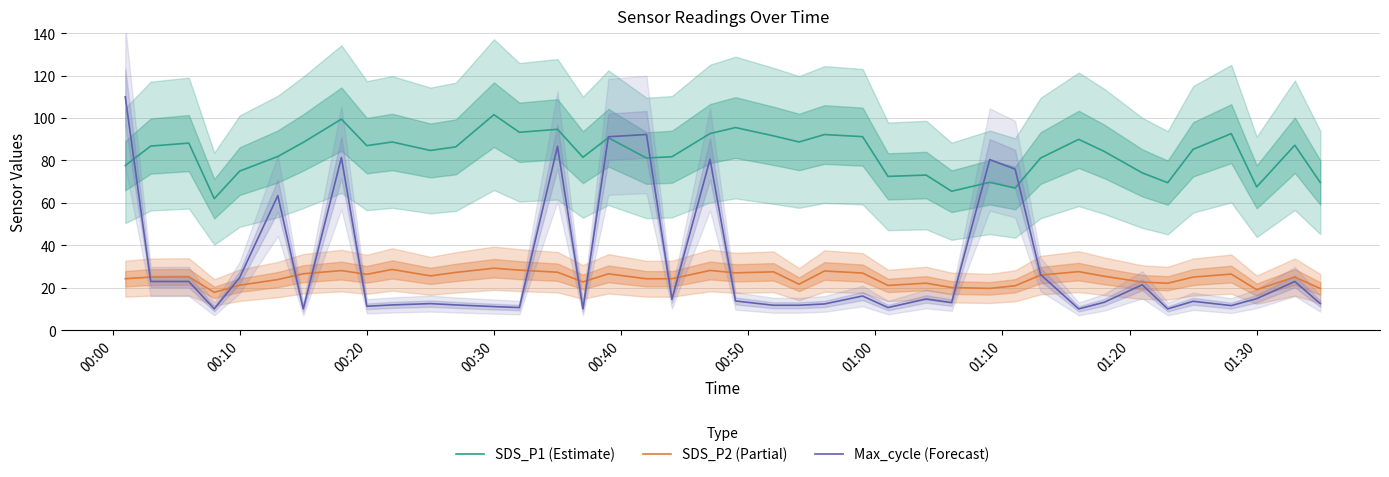

True or false: SDS_P1 (Estimate) and SDS_P2 (Partial) intersect in this chart.

False